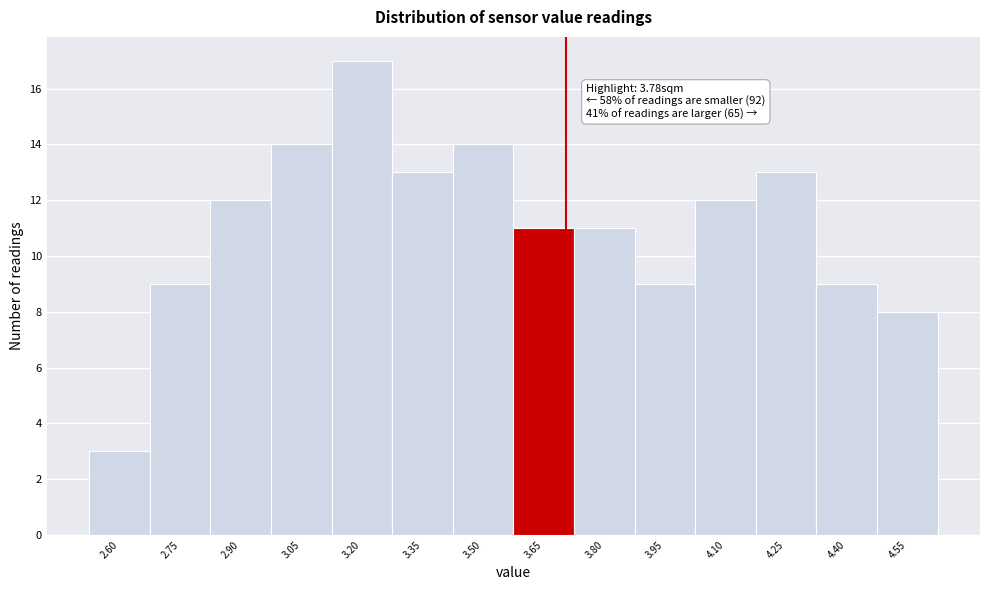

Reading left to right, extract all data points from this chart.

2.60=3	2.75=9	2.90=12	3.05=14	3.20=17	3.35=13	3.50=14	3.65=11	3.80=11	3.95=9	4.10=12	4.25=13	4.40=9	4.55=8